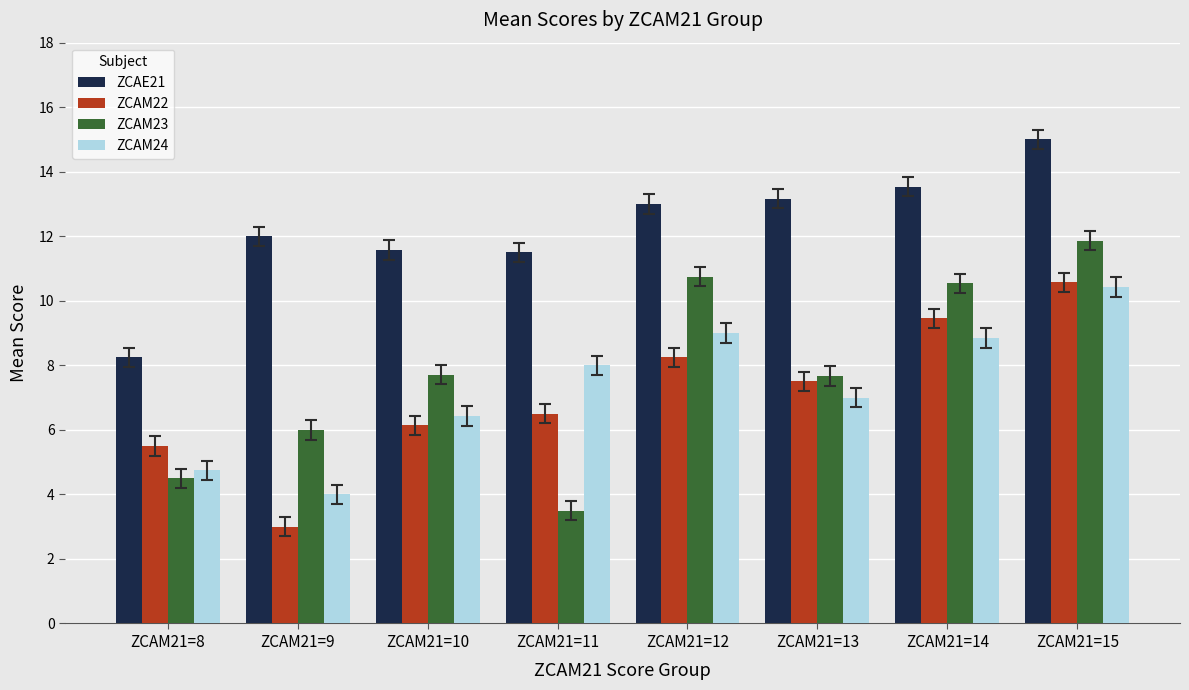

What is the highest value of the ZCAE21 series?

15.0